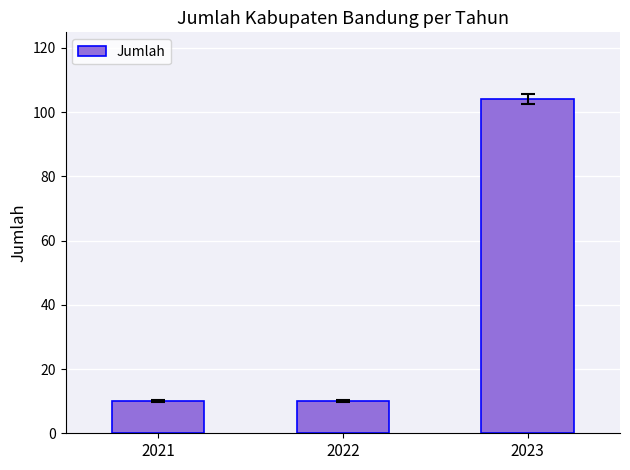

What is the ratio of the value at 2023 to the value at 2022?

10.4